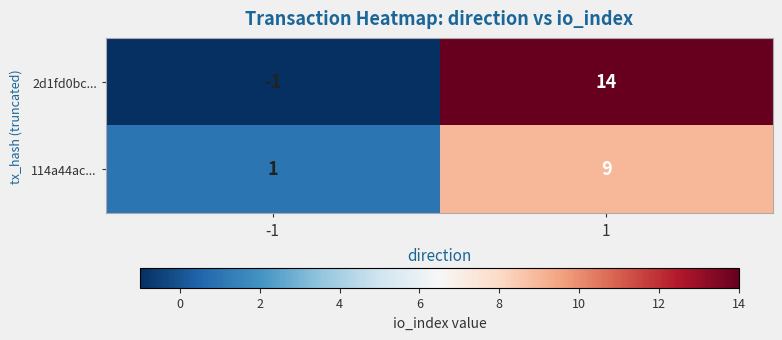

Reading left to right, list all the values displayed in this chart.

2d1fd0bc...: -1	14
114a44ac...: 1	9